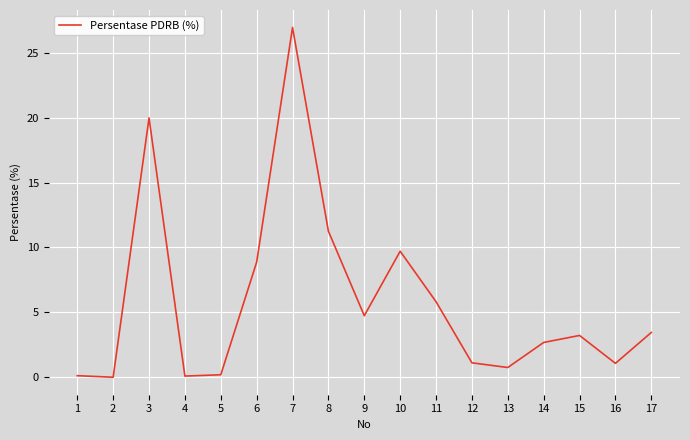

What is the difference between the second highest and second lowest values?

19.9